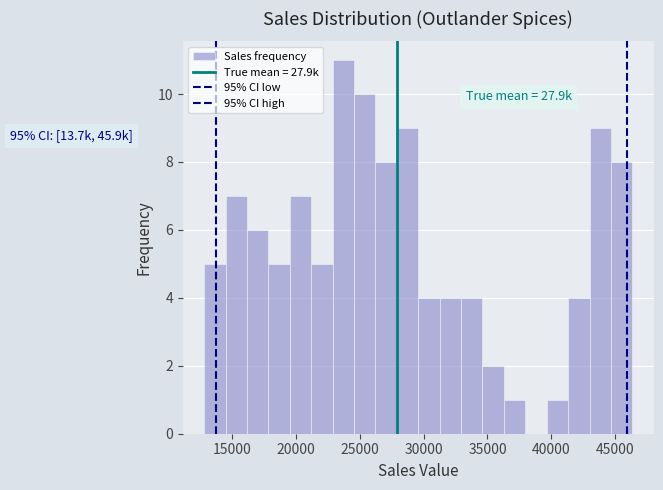

Around what value on the x-axis is the tallest bar? Give the approximate position of its centre, as read against the axis.

23500